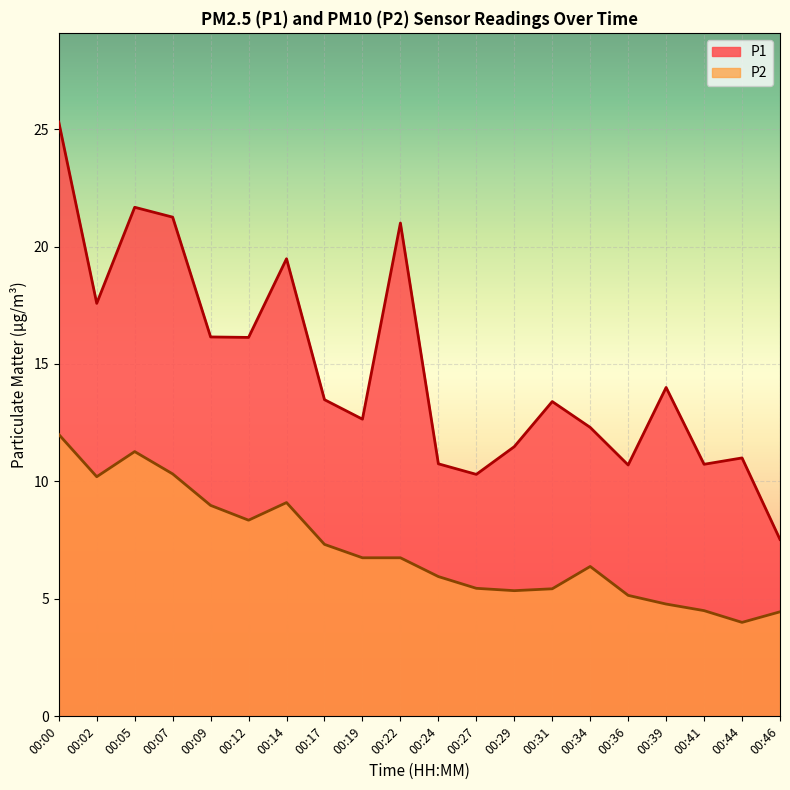

Does the chart display data point markers on the line(s)?

No